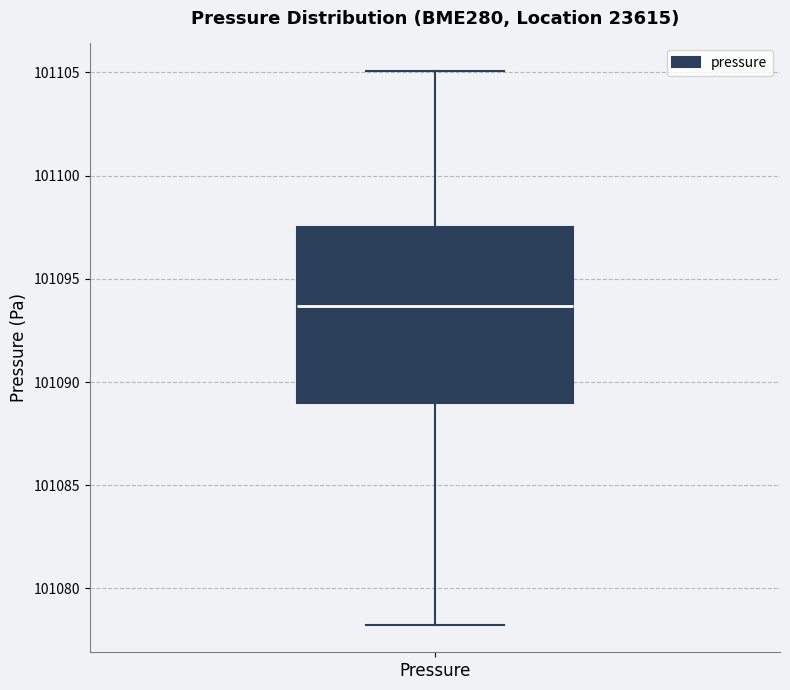

Transcribe this box plot: give where the median line is, the range the box spans, and where the two whiskers end, as read against the y-axis. The values are not printed on the chart, so give them approximately, as read against the axis.

median 101093.5, box 101089.0 to 101097.5, whiskers 101078.5 to 101105.0